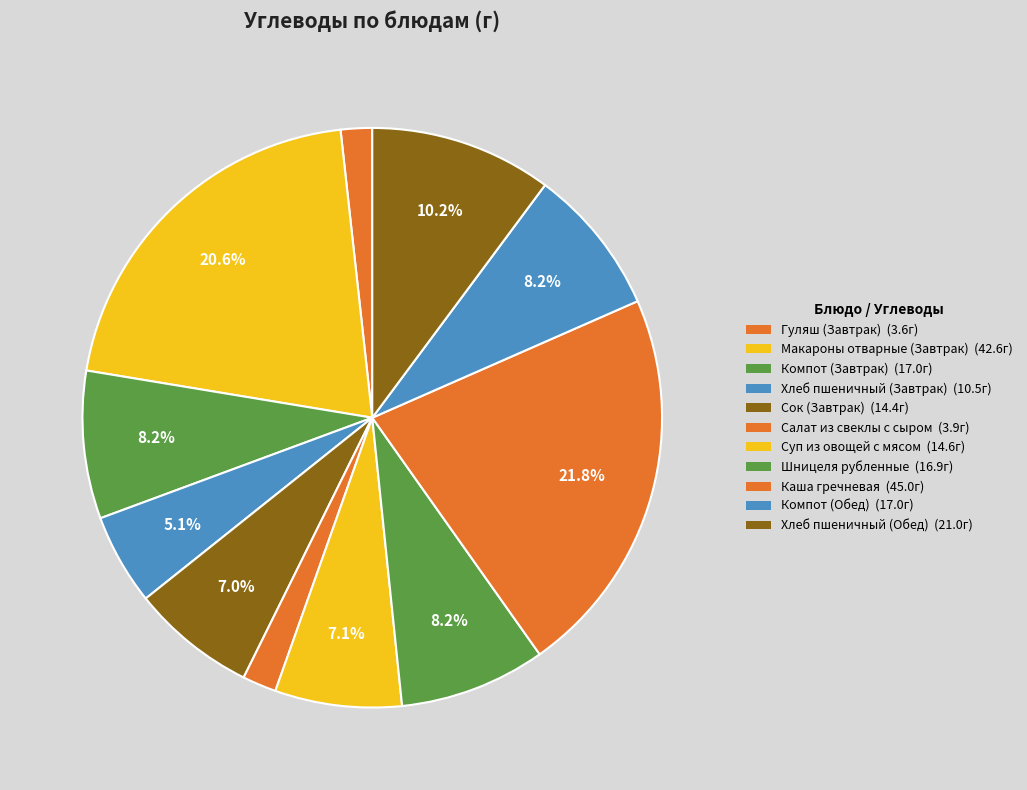

Which has a higher value, Хлеб пшеничный (Обед) or Компот (Обед)?

Хлеб пшеничный (Обед)